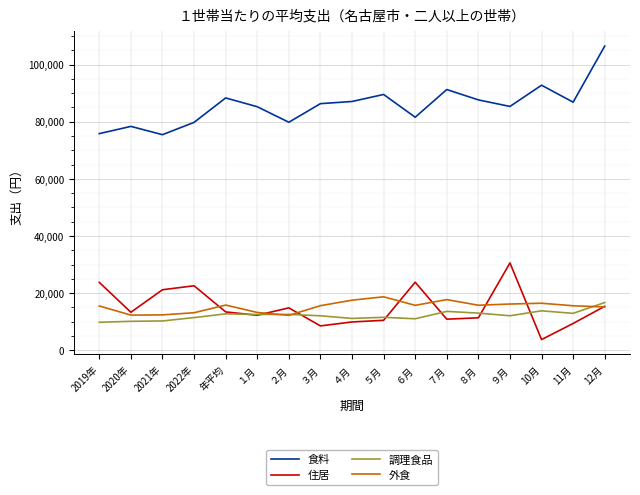

True or false: 調理食品 and 食料 intersect in this chart.

False